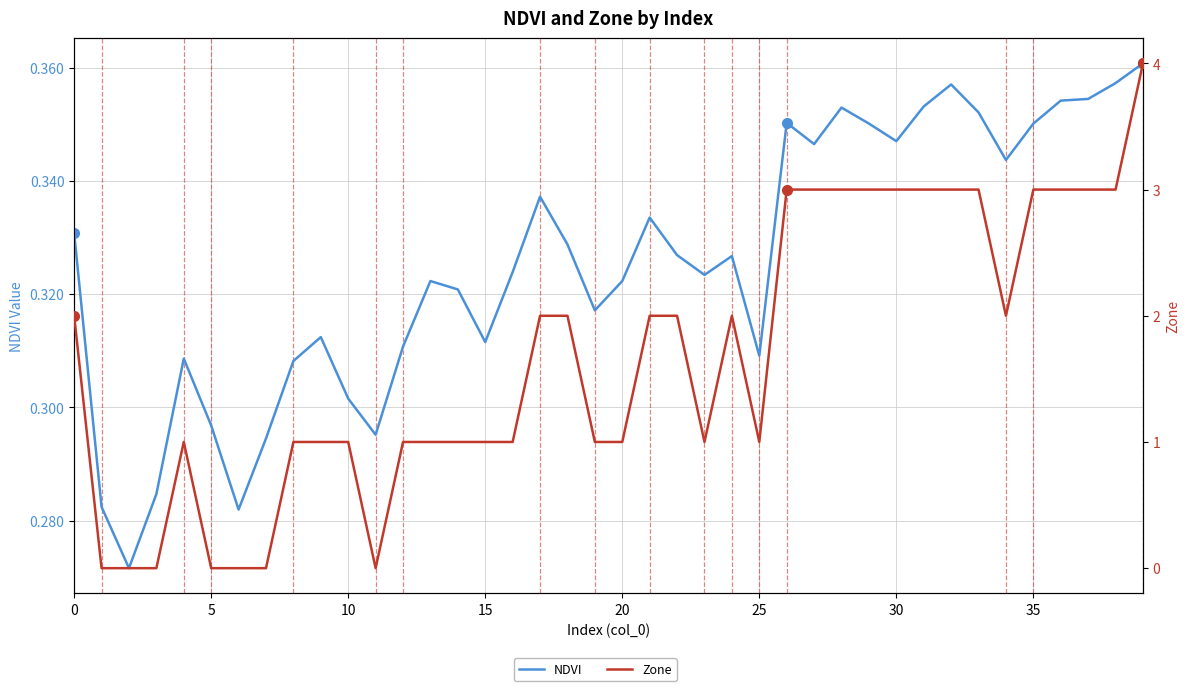

Is it true that Zone equals 1.5 at 19?

False